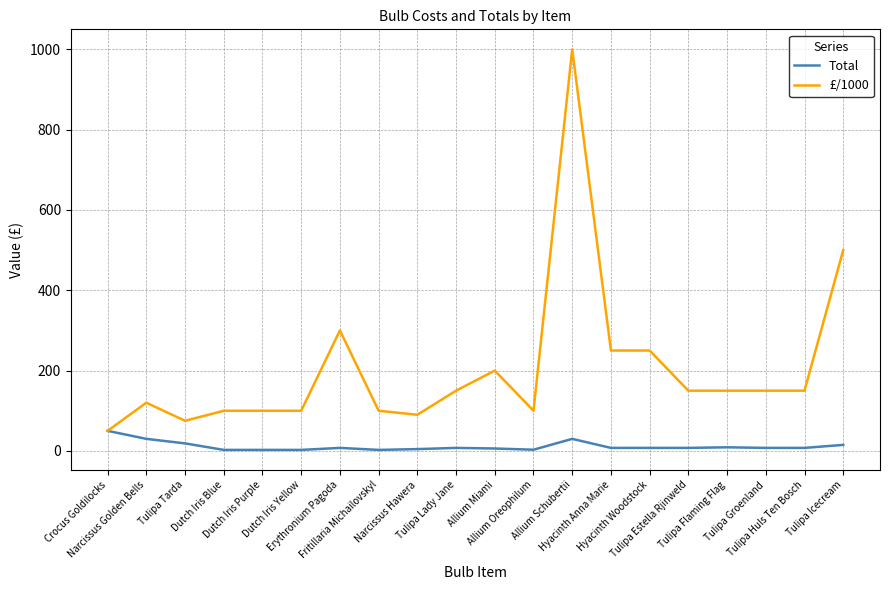

What is the maximum value shown in the chart?

1000.0